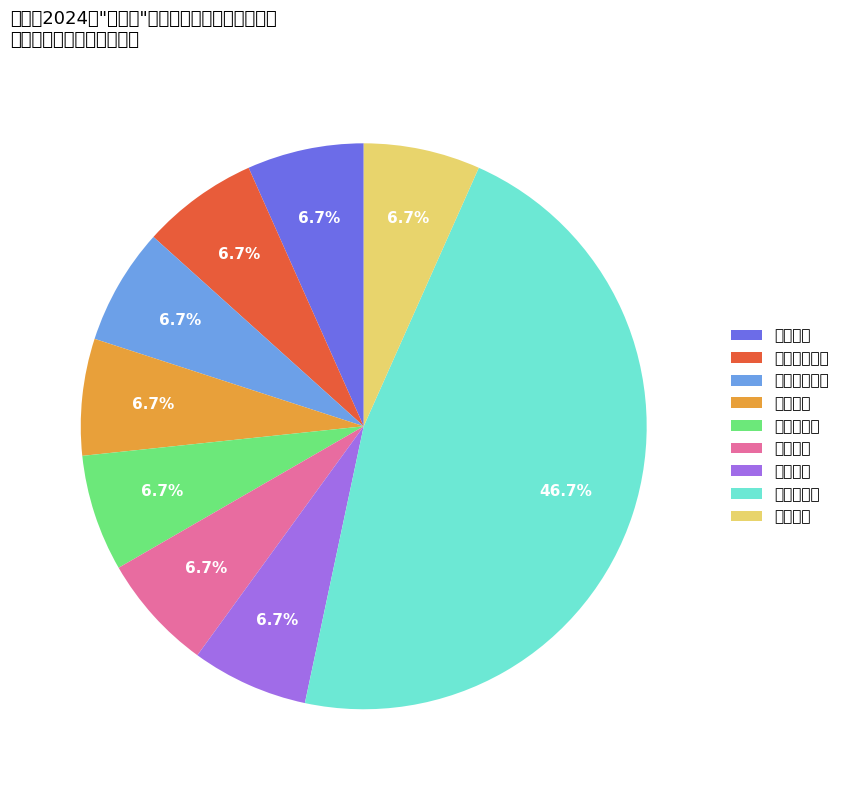

True or false: 公益林管理 accounts for 1% of the total.

False